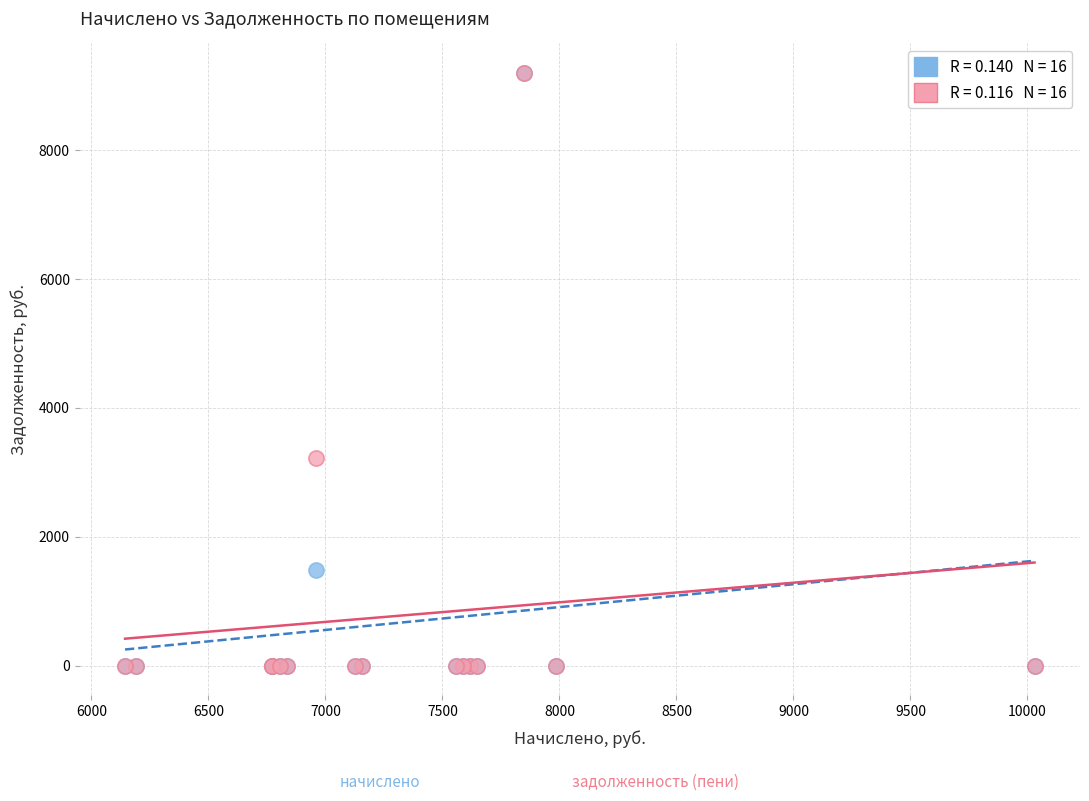

Across all series, what Y value is closest to 4598?

3231.2